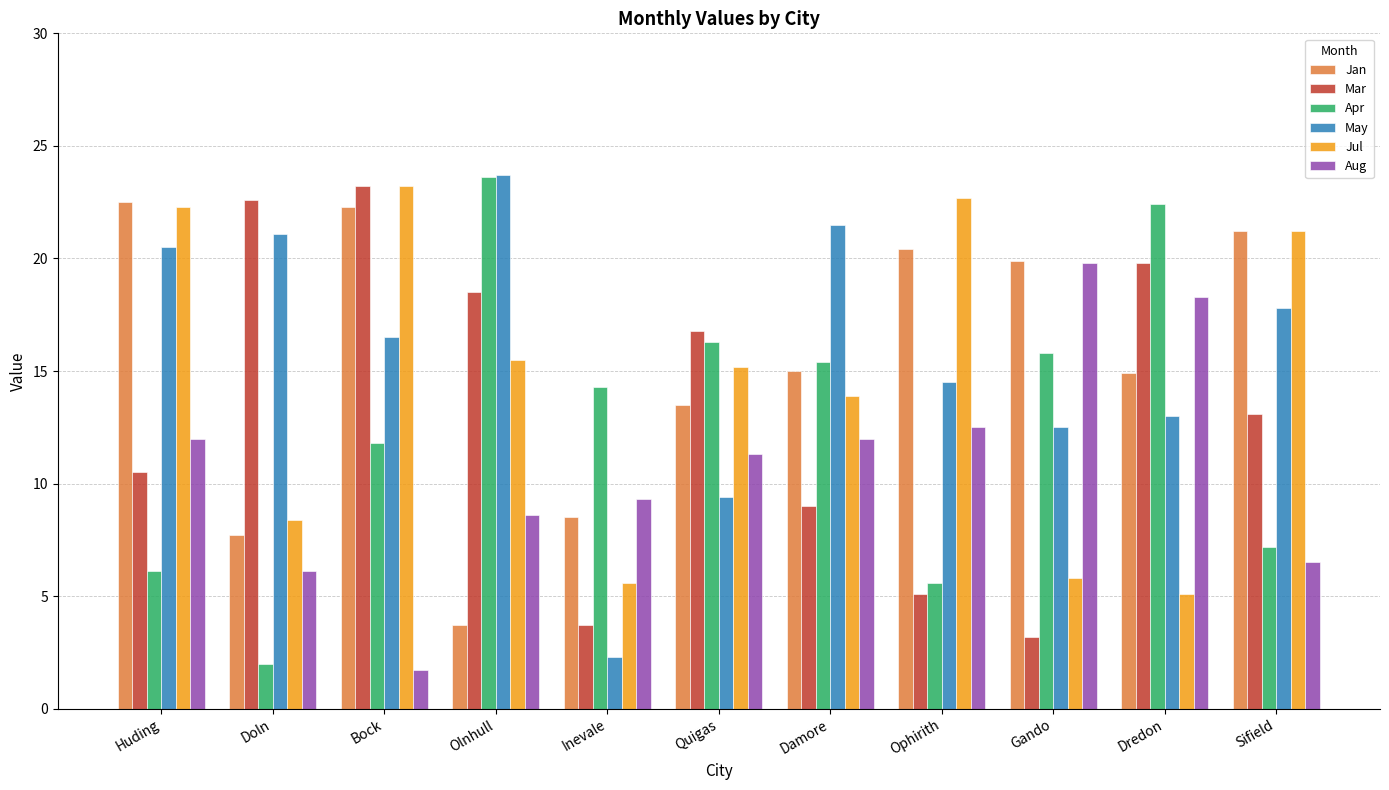

What is the maximum value shown in the chart?

23.7